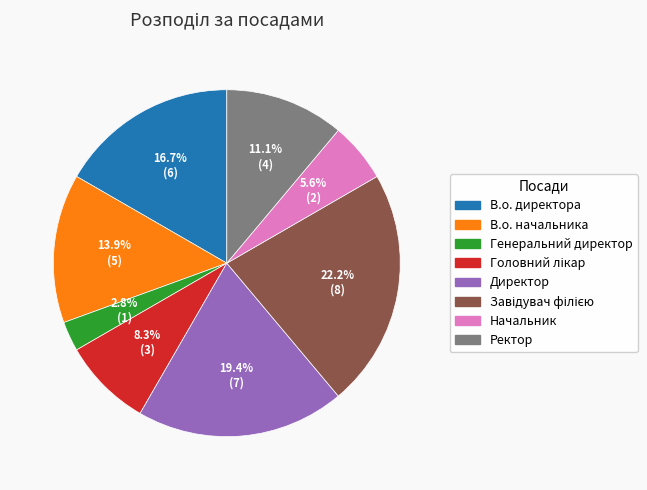

True or false: В.о. директора accounts for 9% of the total.

False